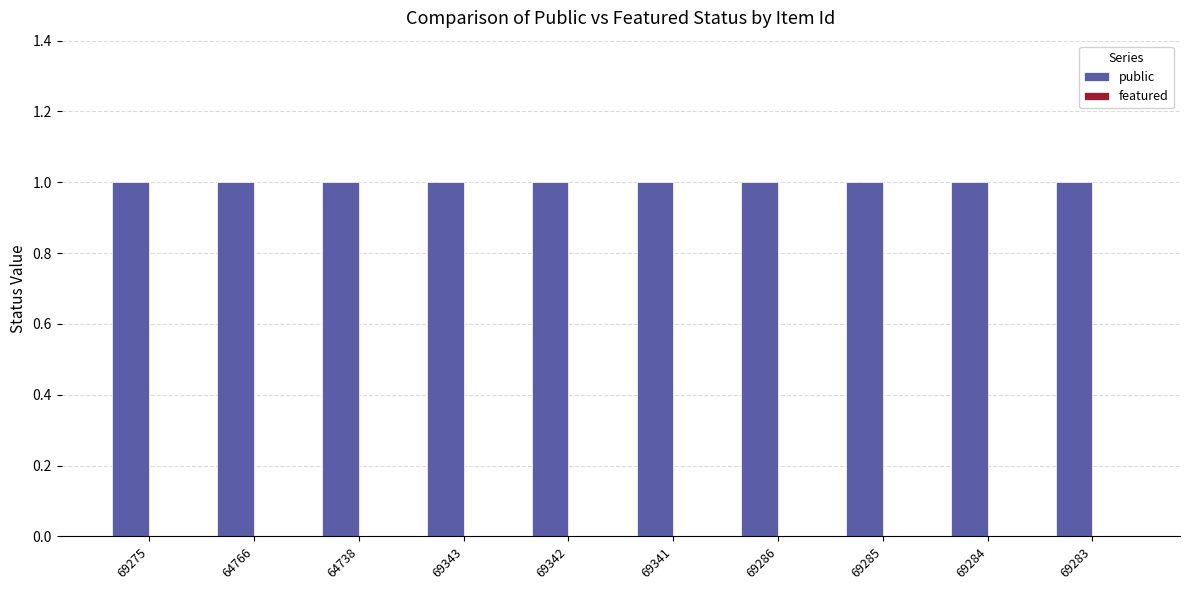

How many groups of bars are there?

10